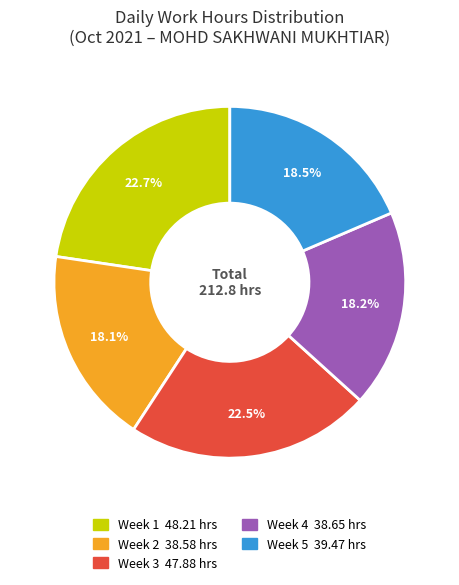

Is there a majority slice in this chart?

No